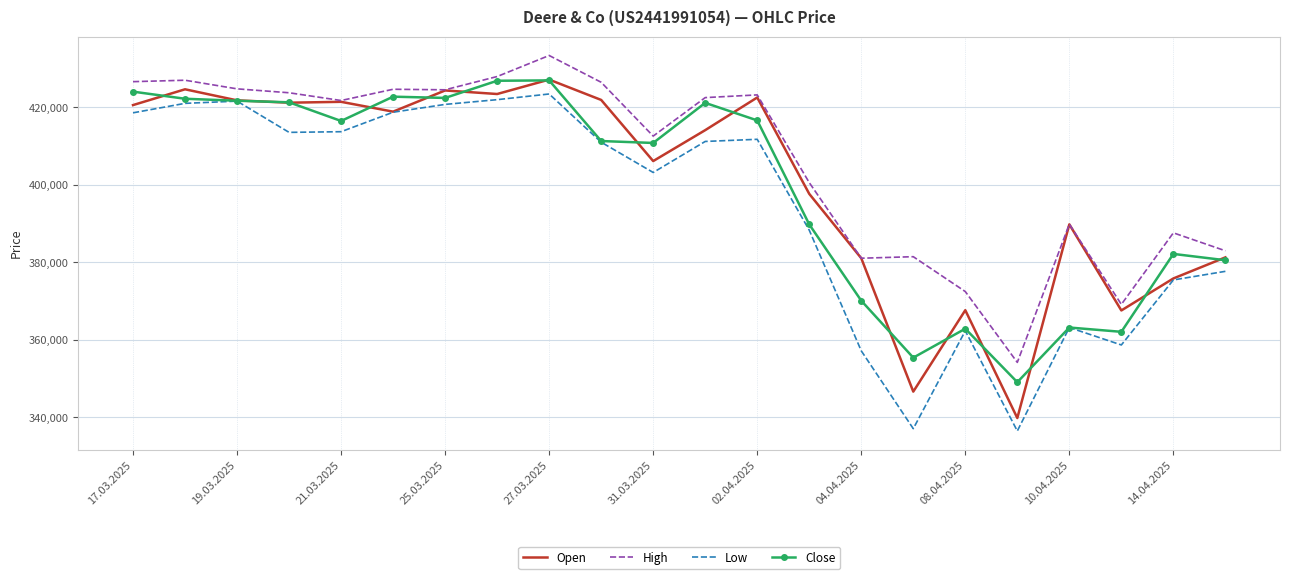

What is the minimum value for High?

354186